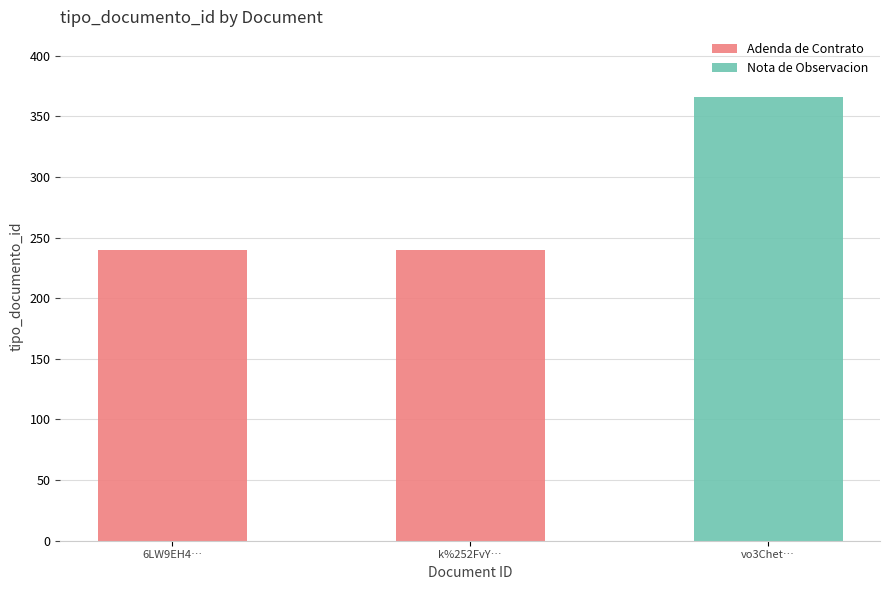

What is the sum of all values?

846